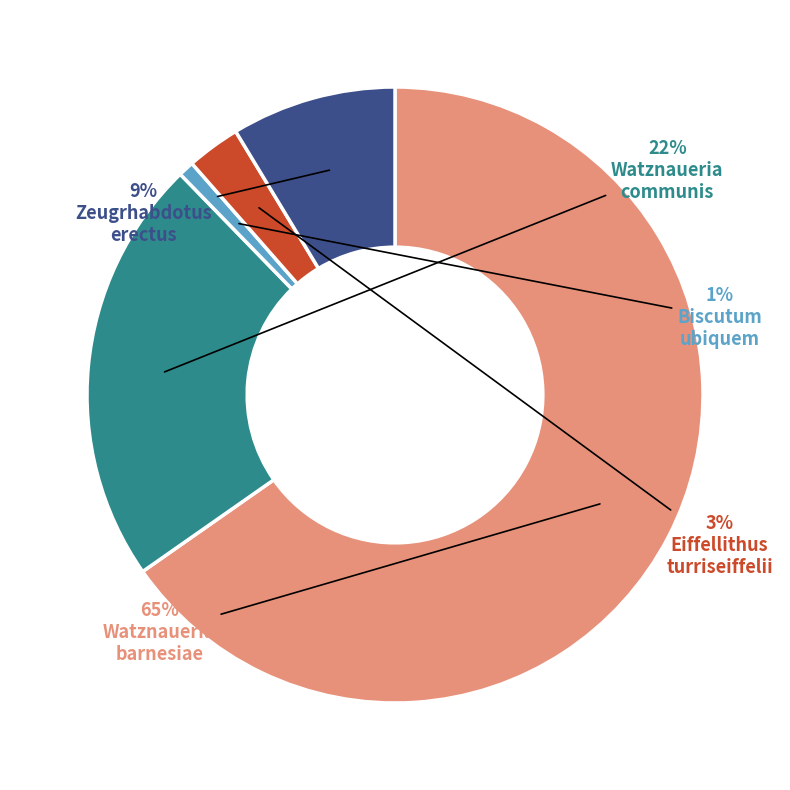

Does any single category account for the majority?

Yes